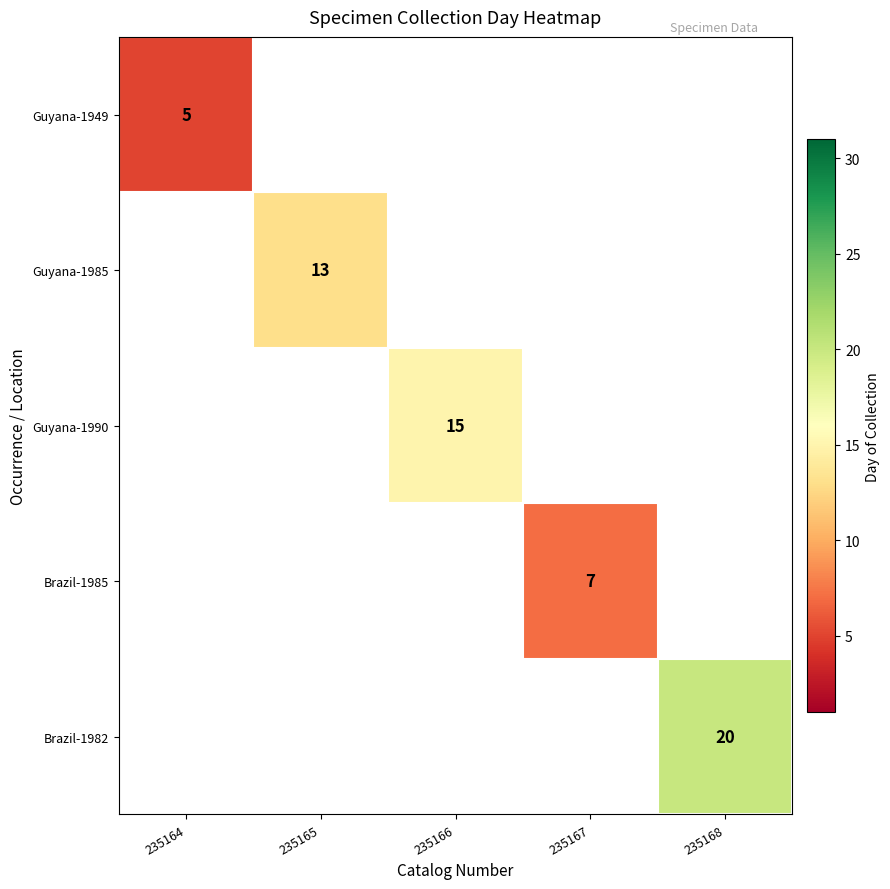

At which label does Guyana-1949 reach its peak?

235164